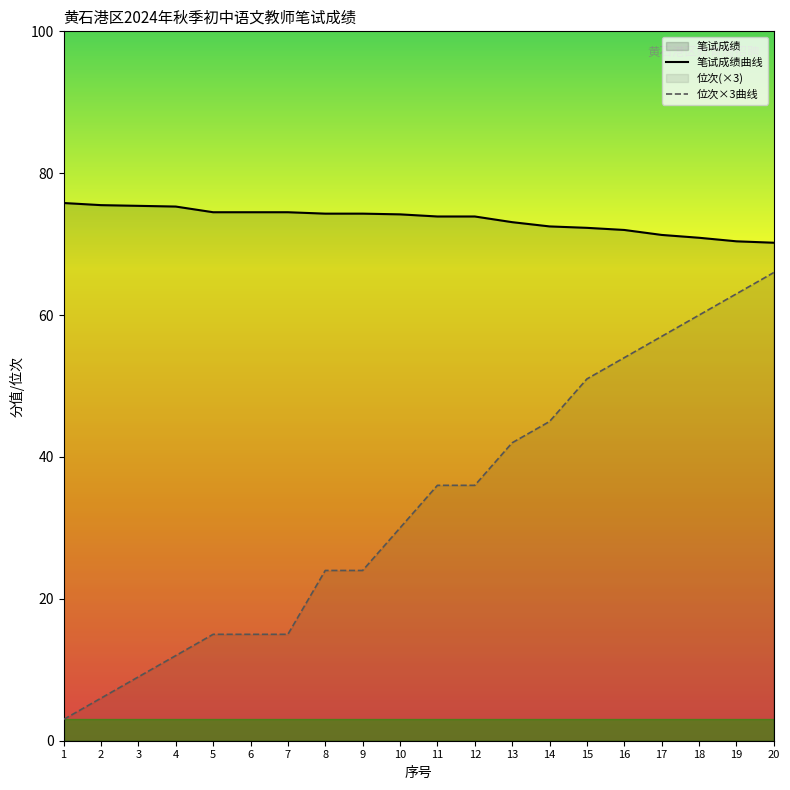

True or false: 笔试成绩曲线 and 位次×3曲线 cross at least once.

False